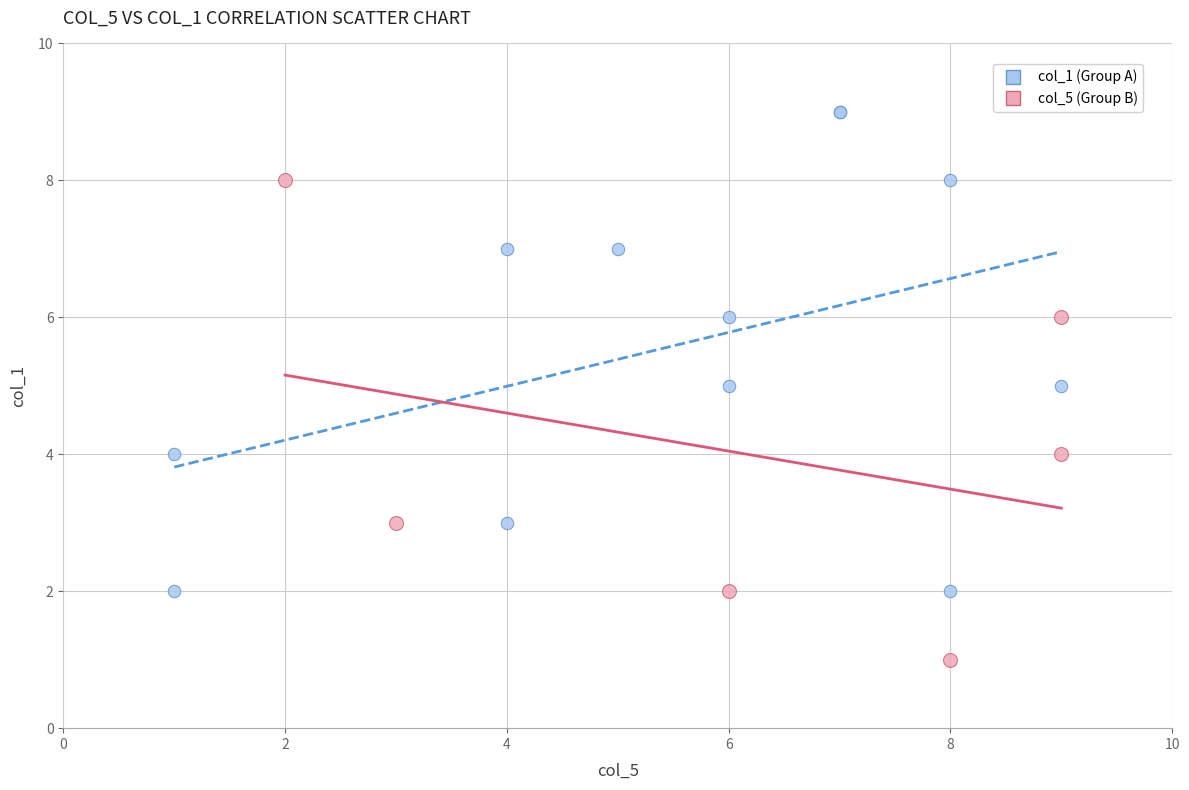

What are all the series names shown in the legend?

col_1 (Group A), col_5 (Group B)